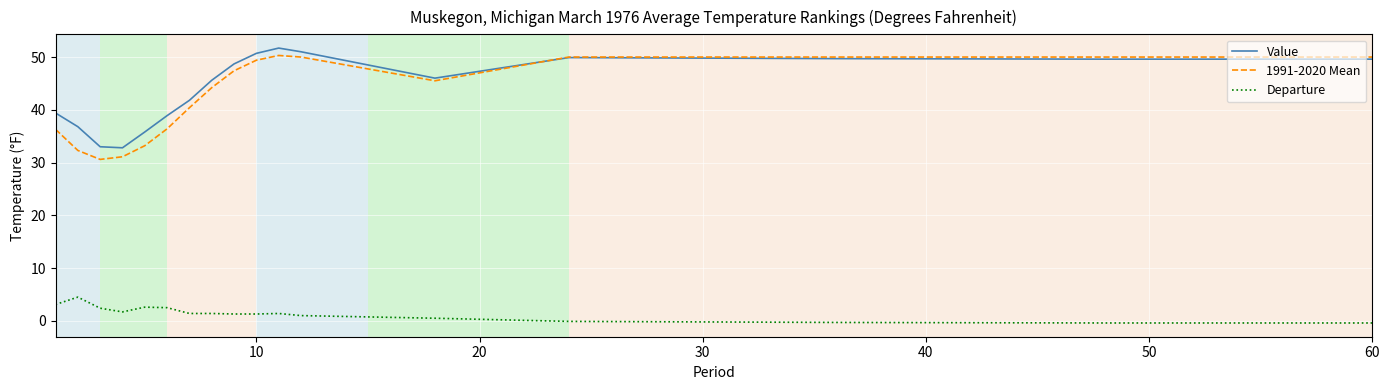

Which series has the widest spread of values?

1991-2020 Mean